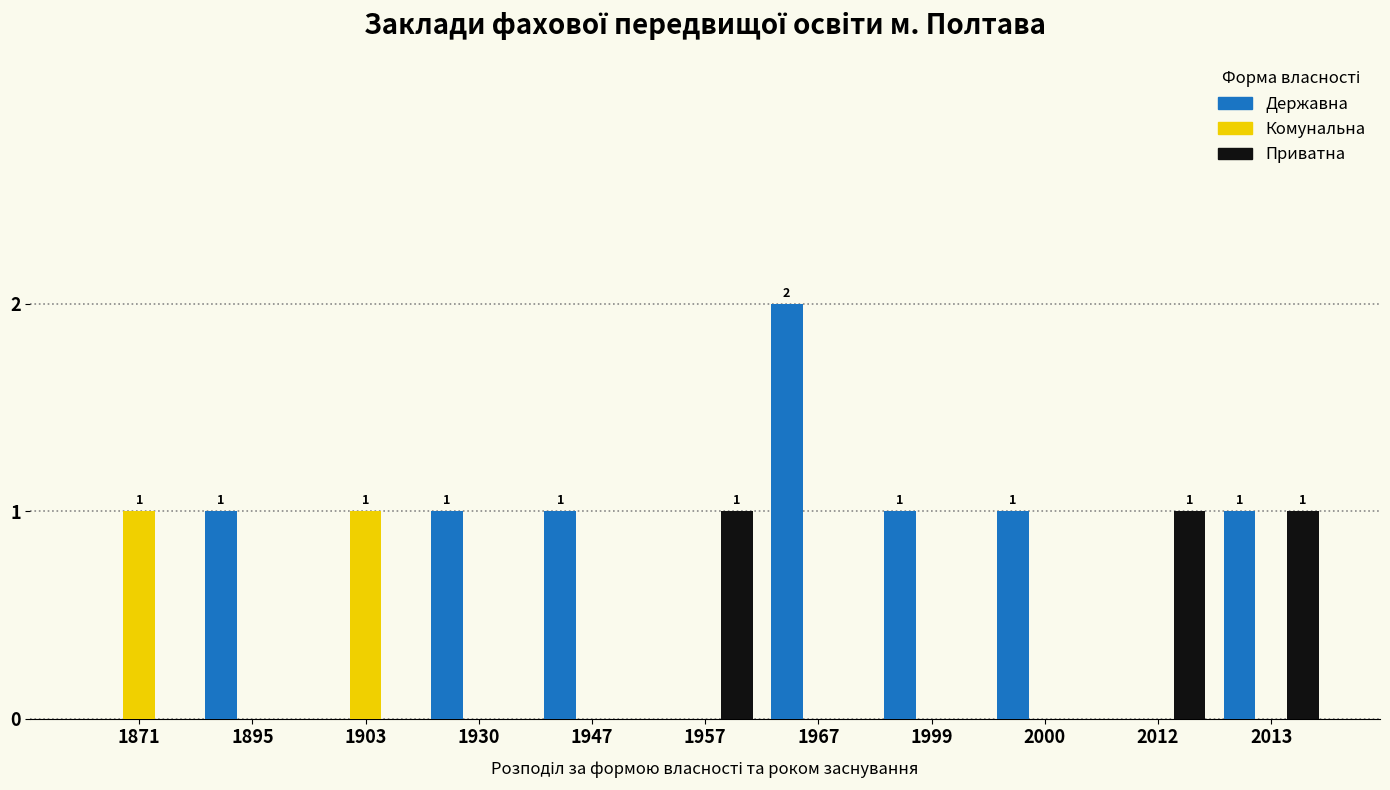

Which label corresponds to the largest value in the chart?

1967